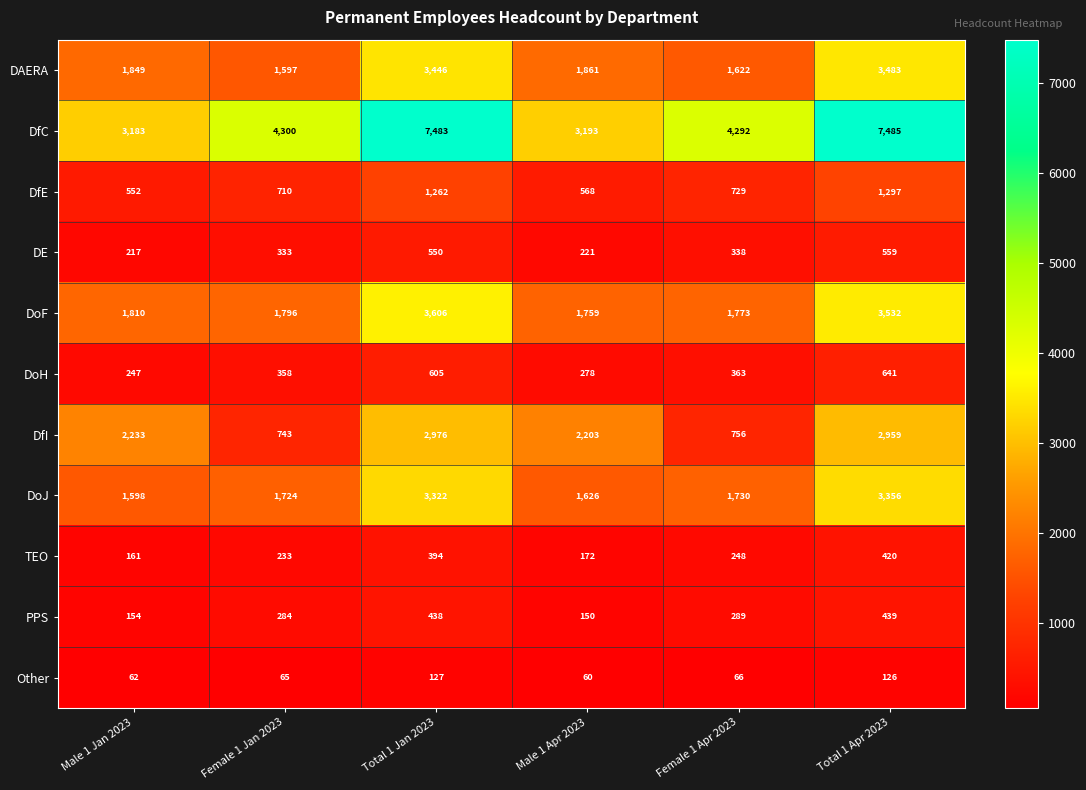

Which series has the largest total across all categories?

DfC